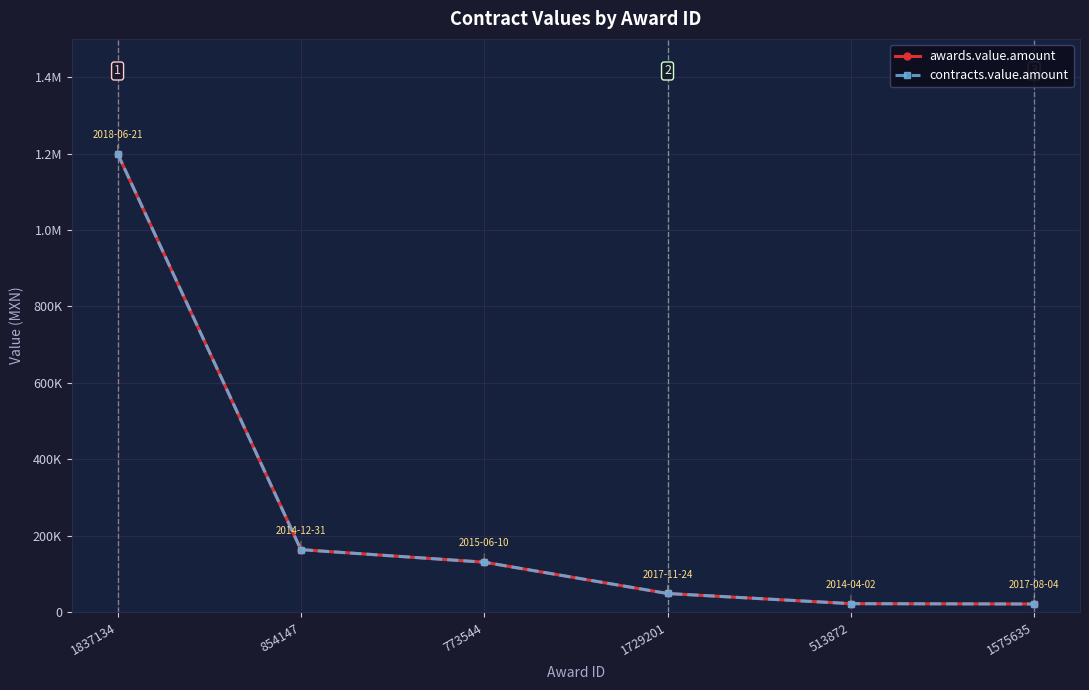

Which category has the lowest value in the contracts.value.amount series?

1575635